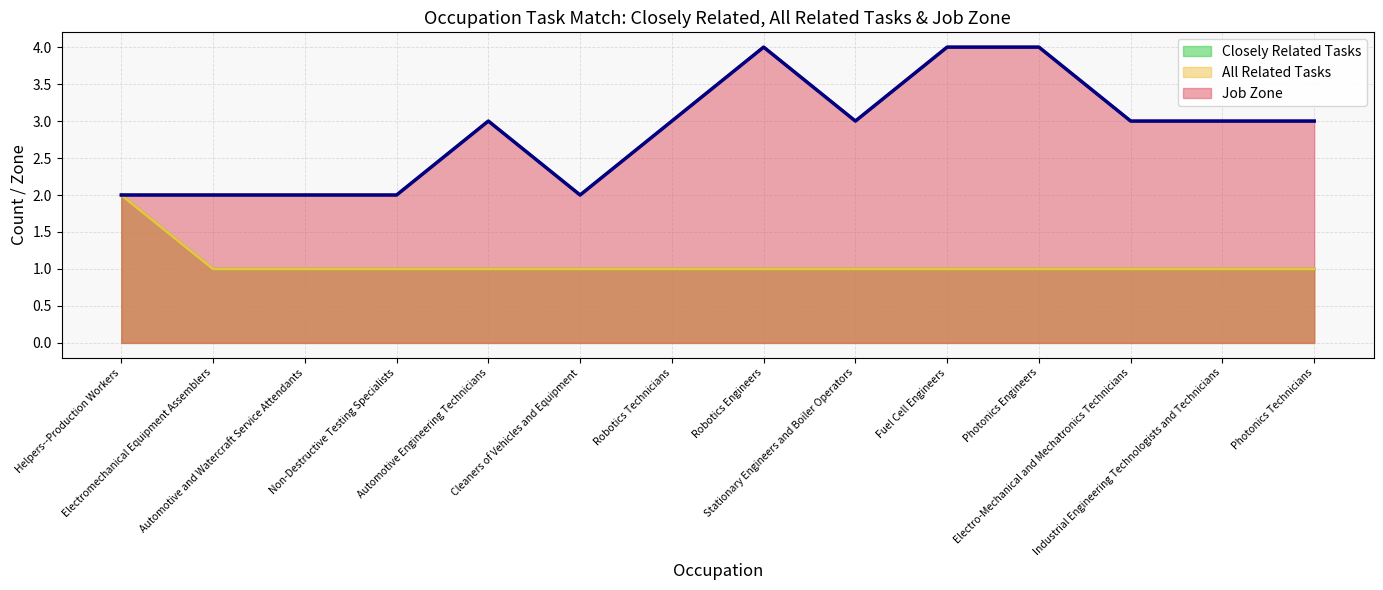

Between Fuel Cell Engineers and Industrial Engineering Technologists and Technicians, which series saw the biggest shift?

Job Zone